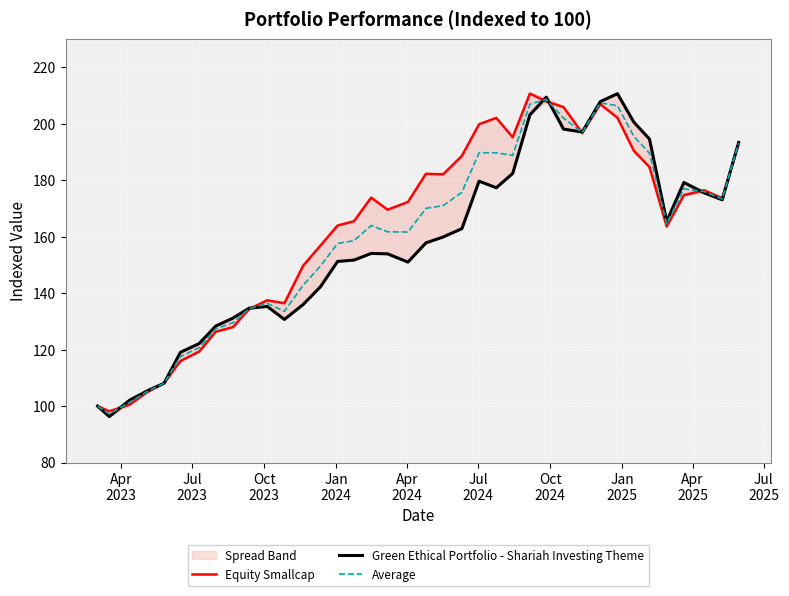

What is the highest value of the Average series?

208.7